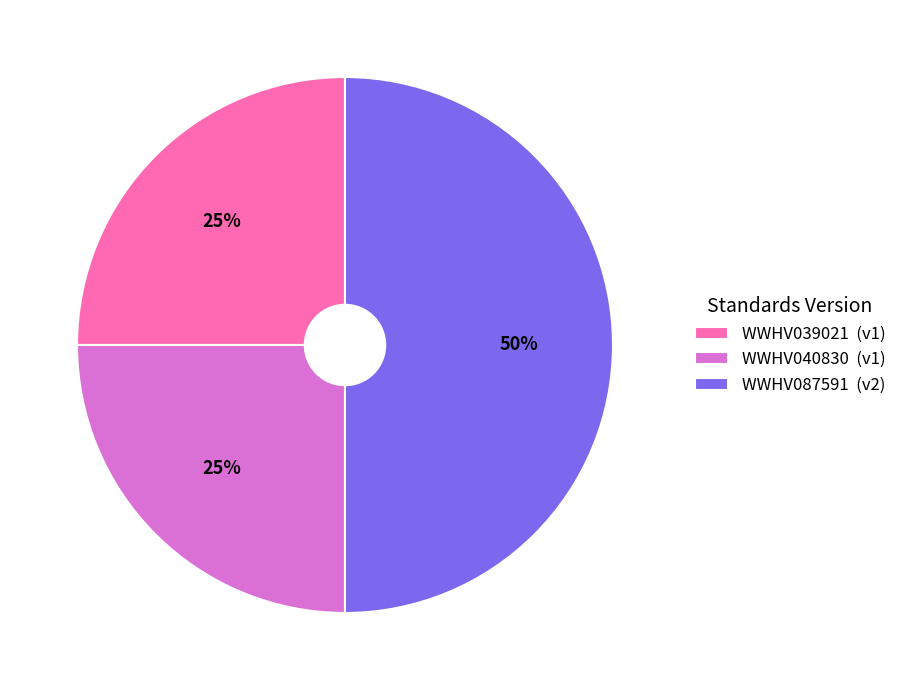

Between WWHV039021 (v1) and WWHV087591 (v2), which is larger?

WWHV087591 (v2)